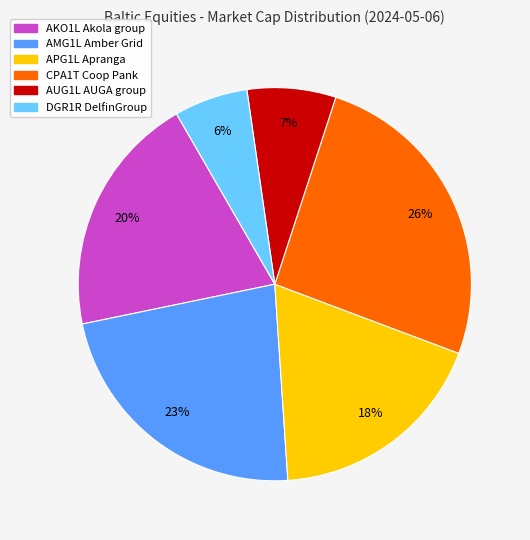

Is there any slice that represents more than half of the pie?

No